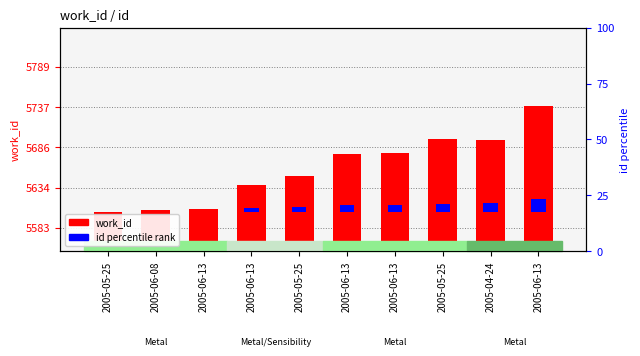

Which series changed the most between 2005-06-13 and 2005-04-24?

work_id